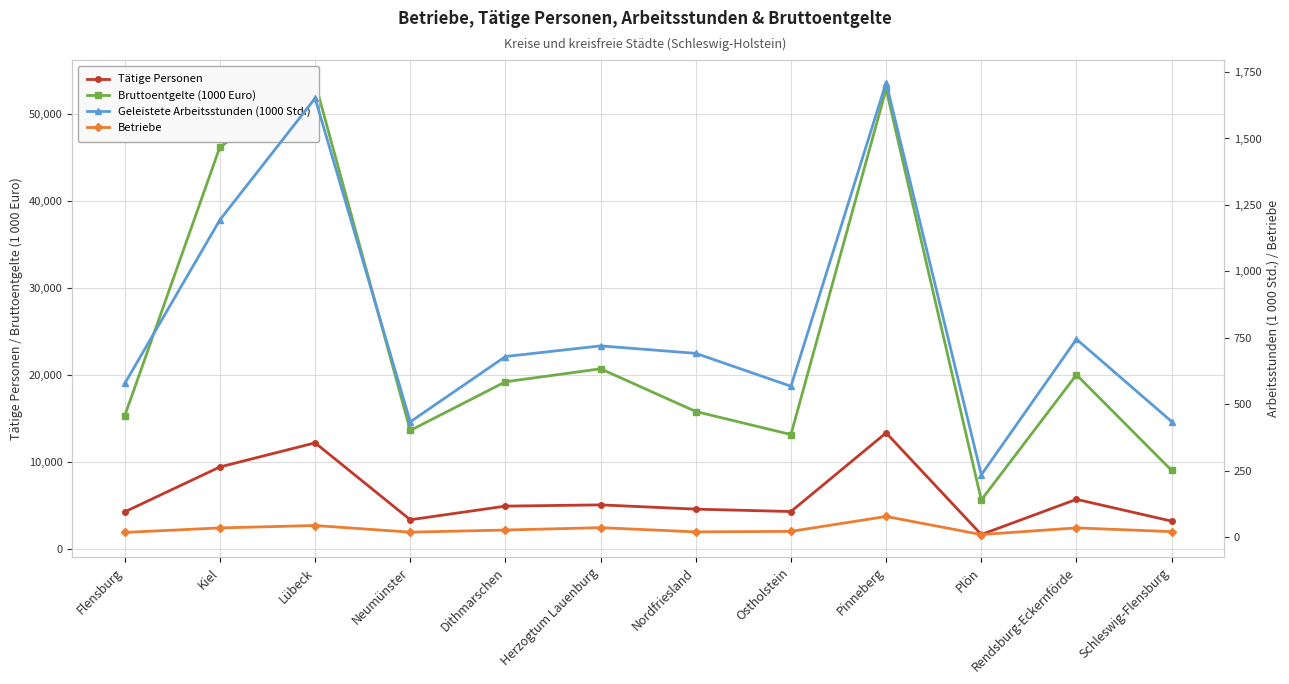

How many distinct data groups are displayed?

4